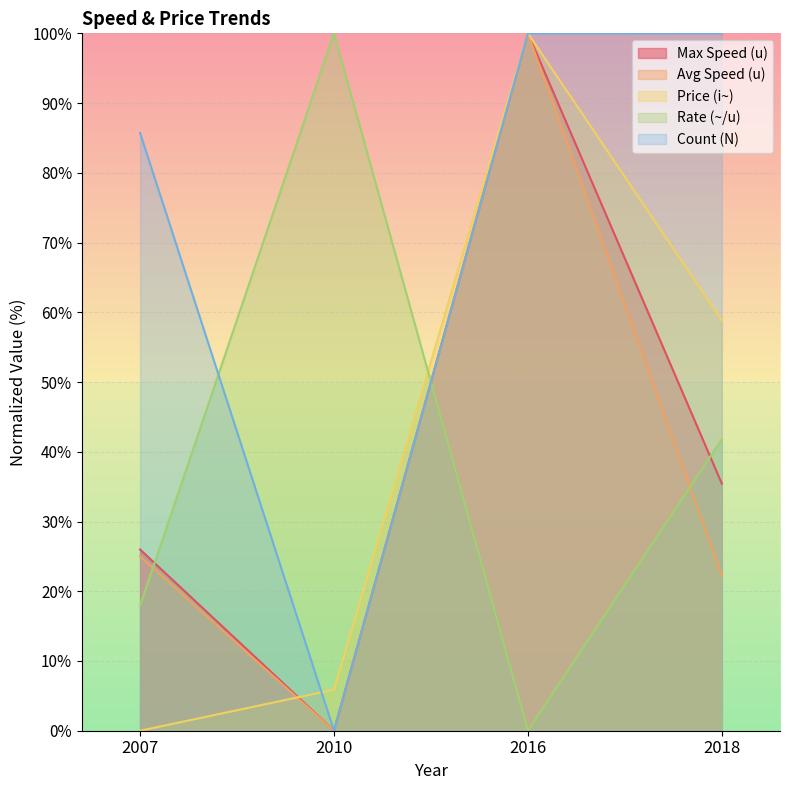

What is the difference between the second highest and second lowest values in the Count (N) series?

14.3